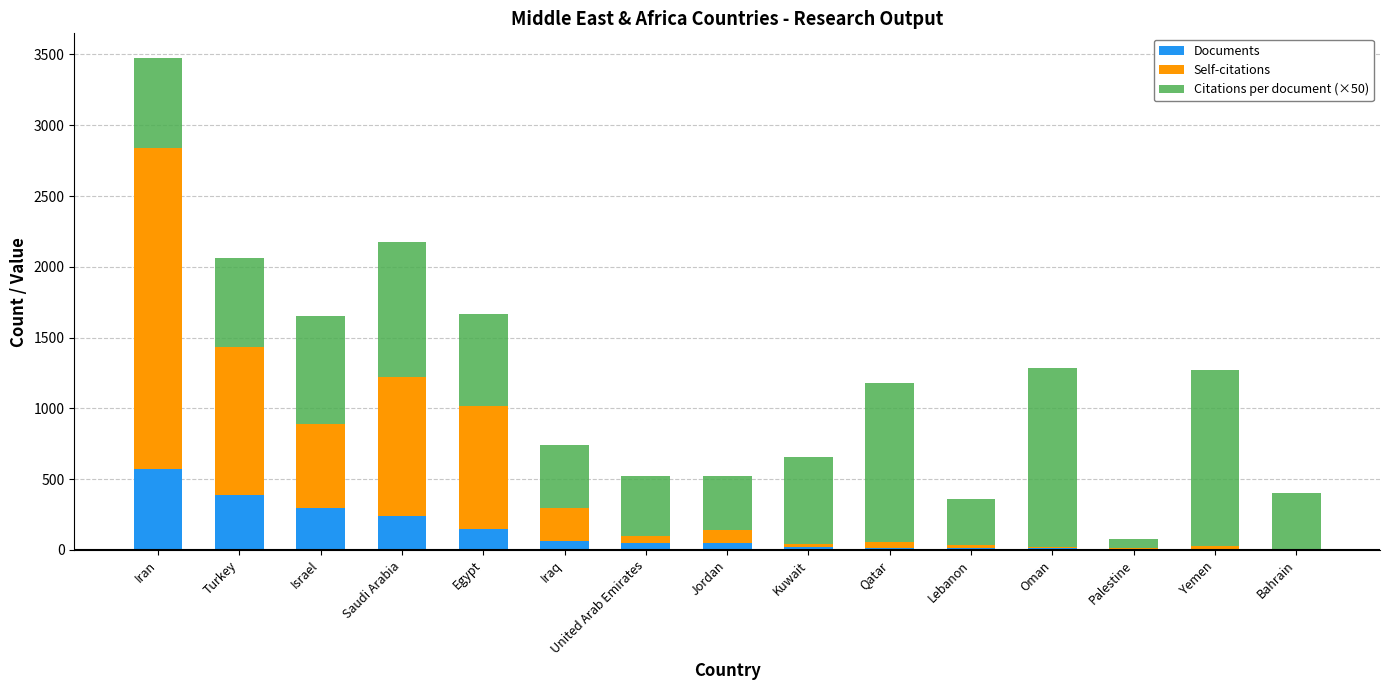

What is the highest value of the Documents series?

573.0